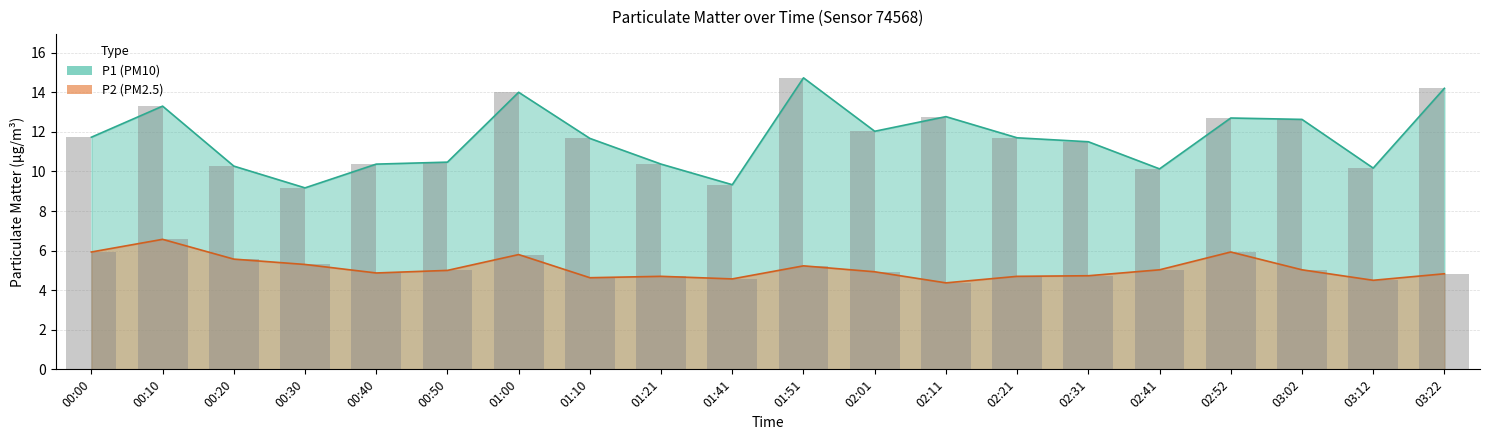

How many bars are there in total?

40